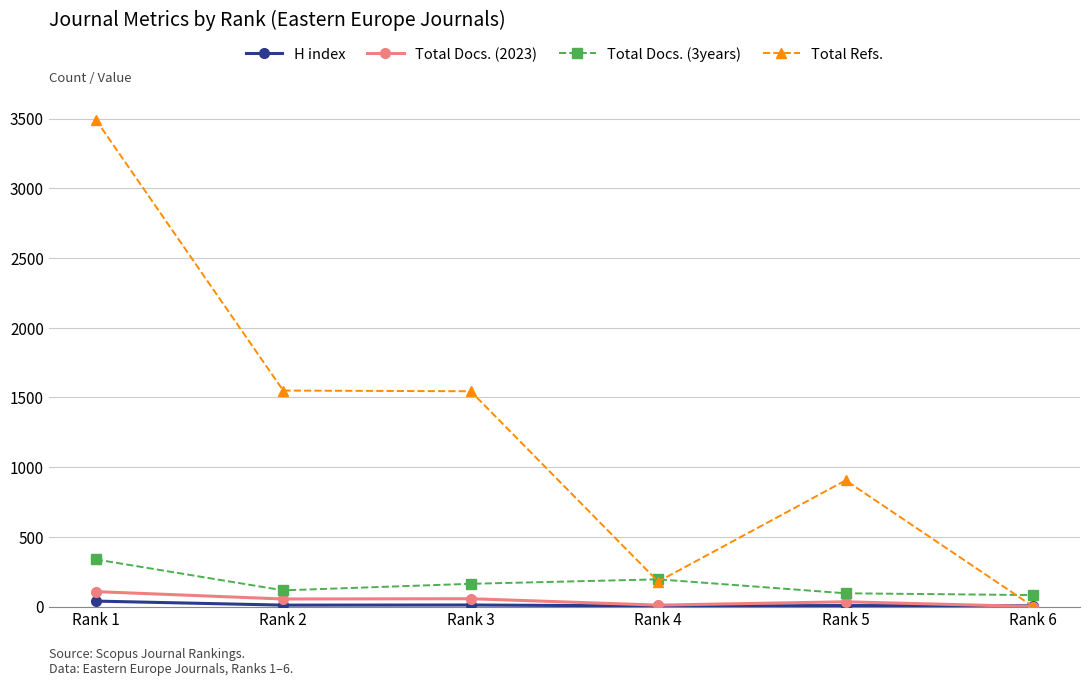

What is the total value across all series at Rank 6?

87